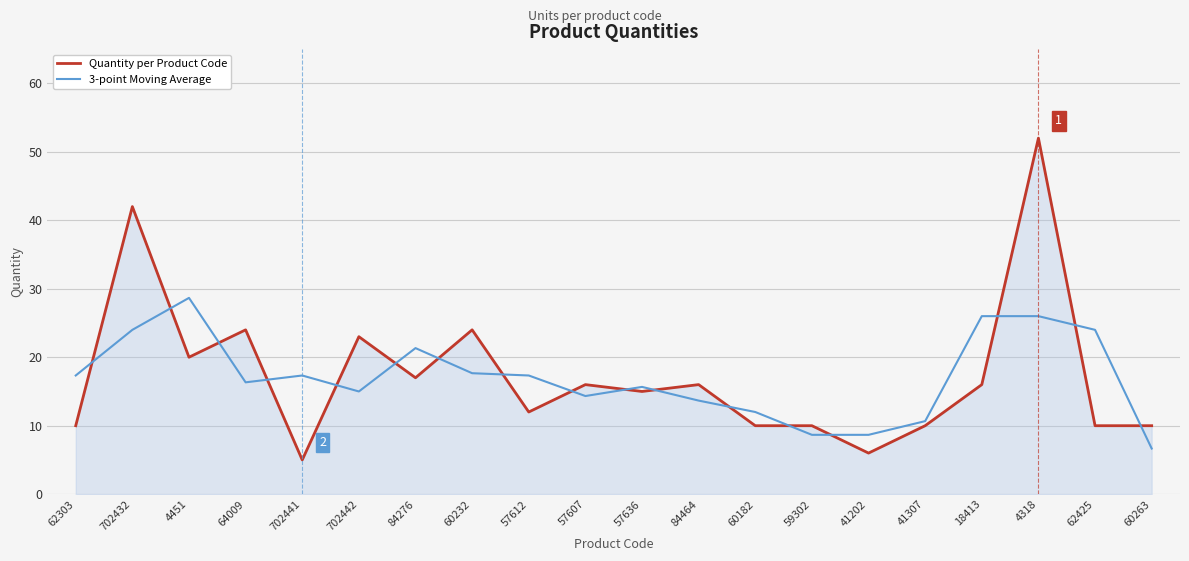

Does the chart display data point markers on the line(s)?

No